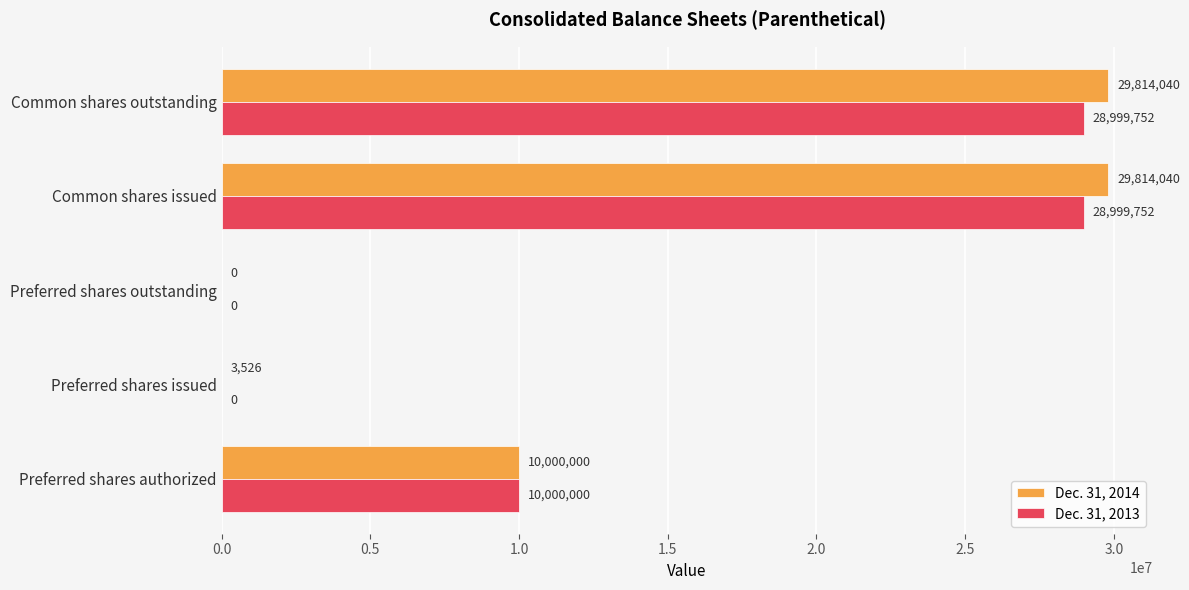

Is the value of Dec. 31, 2013 at Preferred shares outstanding greater than the value of Dec. 31, 2014 at Common shares issued?

No